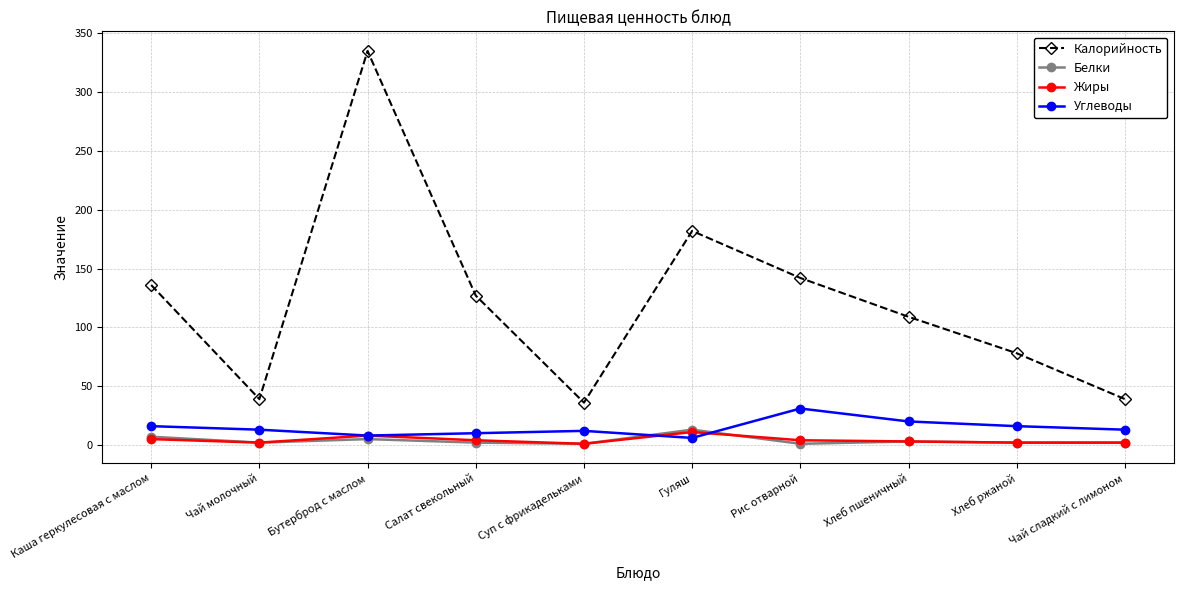

What is the label of the 4th point from the right?

Рис отварной